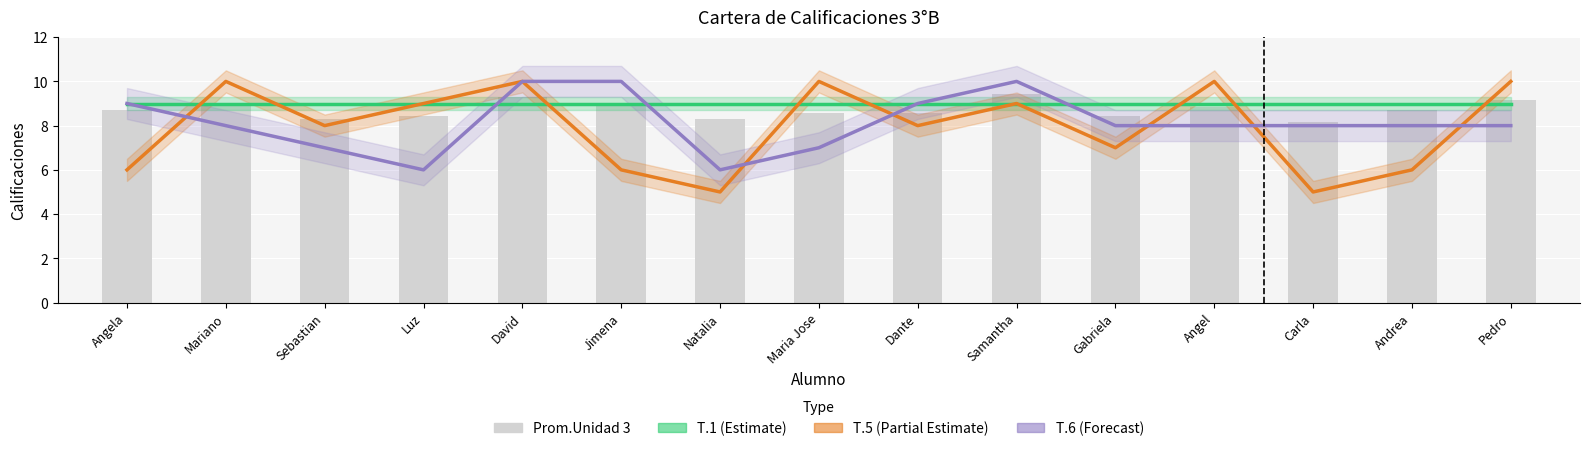

Which series has the widest spread of values?

T.5 (Partial Estimate)